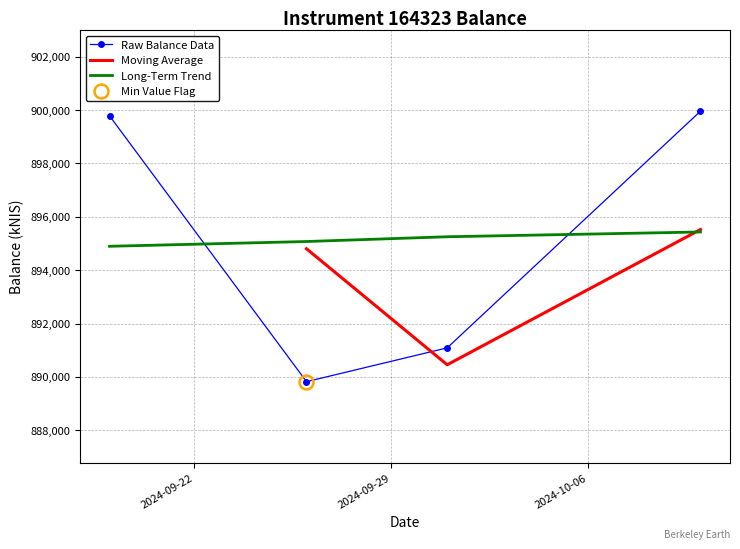

What is the average value?

895163.4